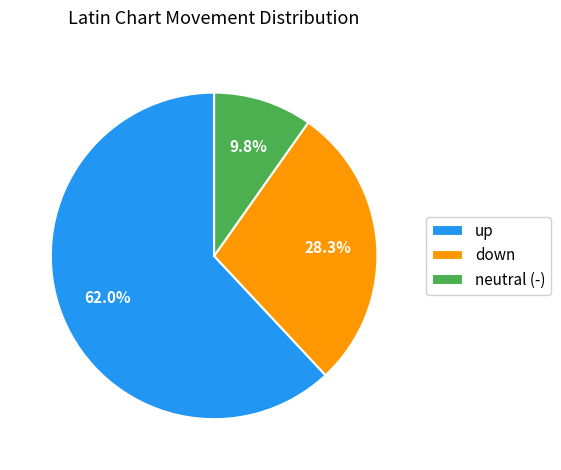

What is the smallest slice in the pie chart?

neutral (-)